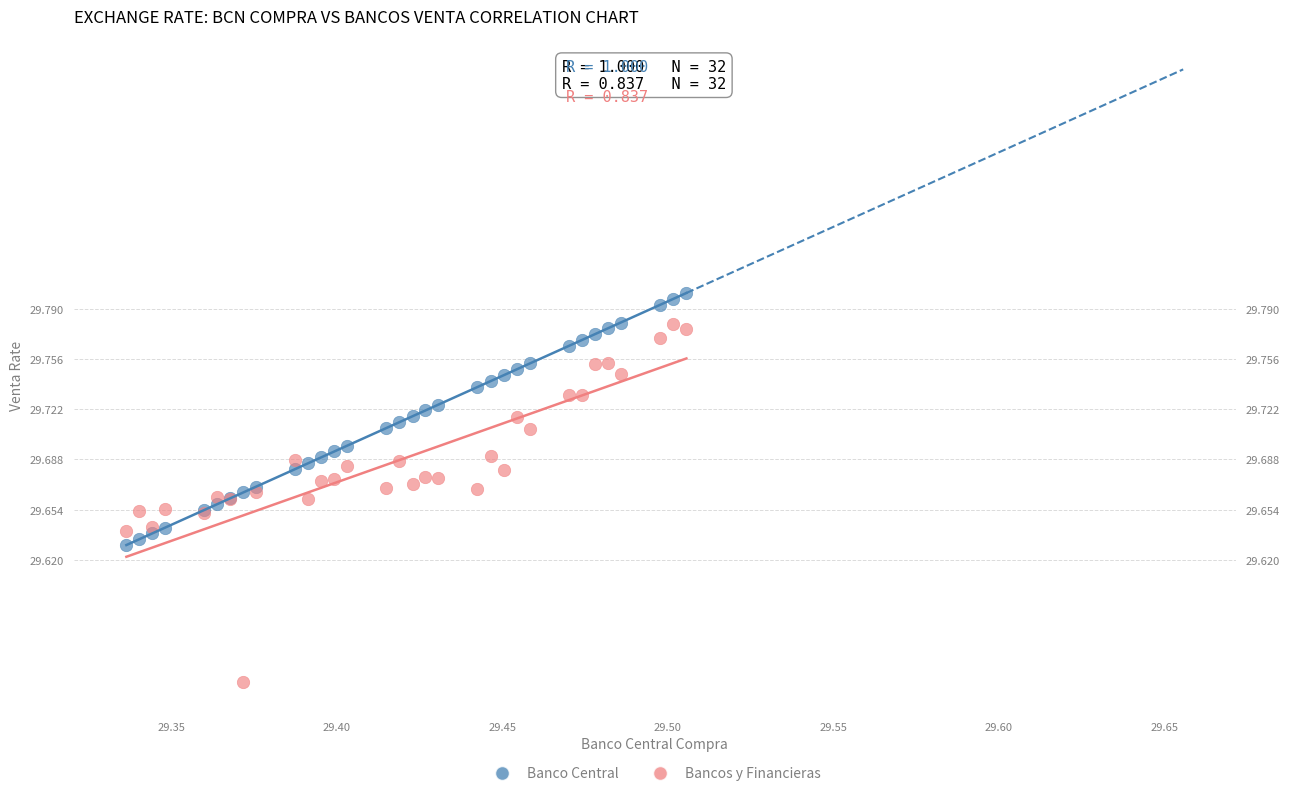

Which series reaches the maximum Y coordinate?

Banco Central